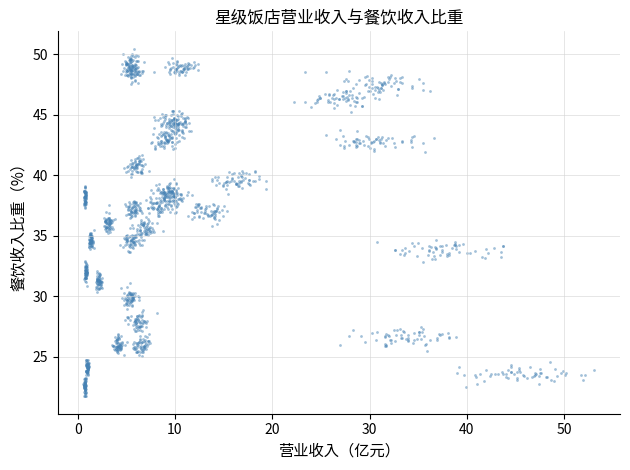

What is the range of Y values (max minus min)?

28.7